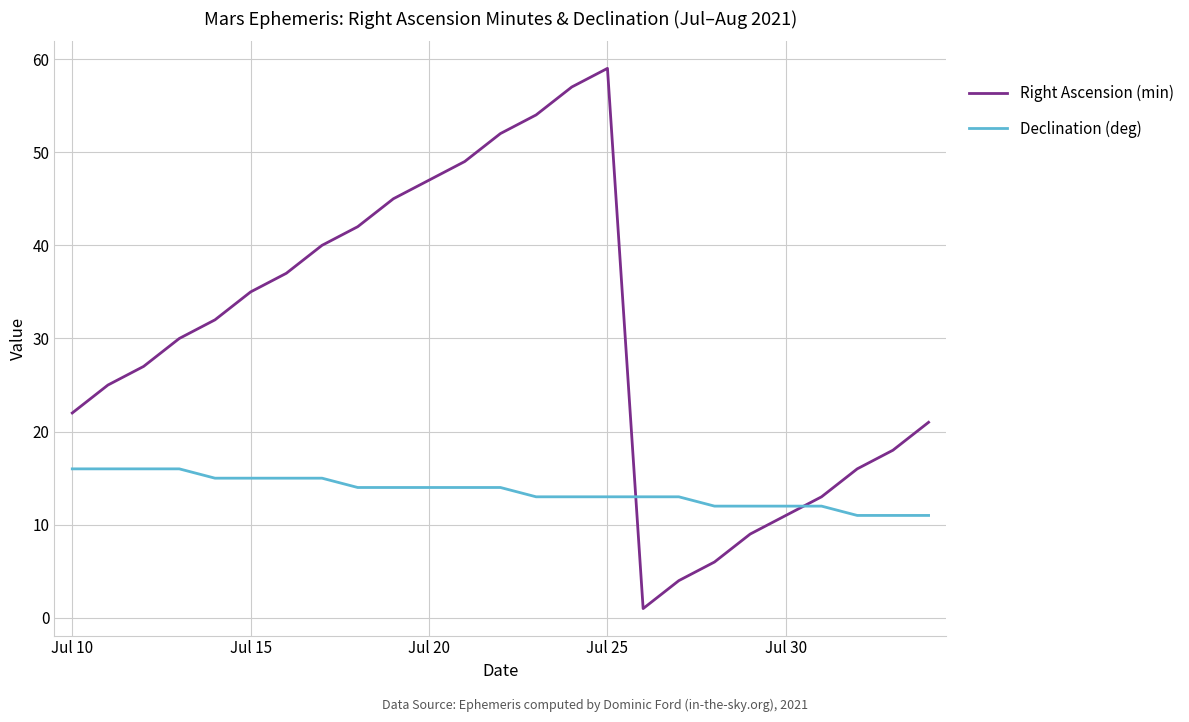

List the series in order of their overall mean, lowest first.

Declination (deg), Right Ascension (min)